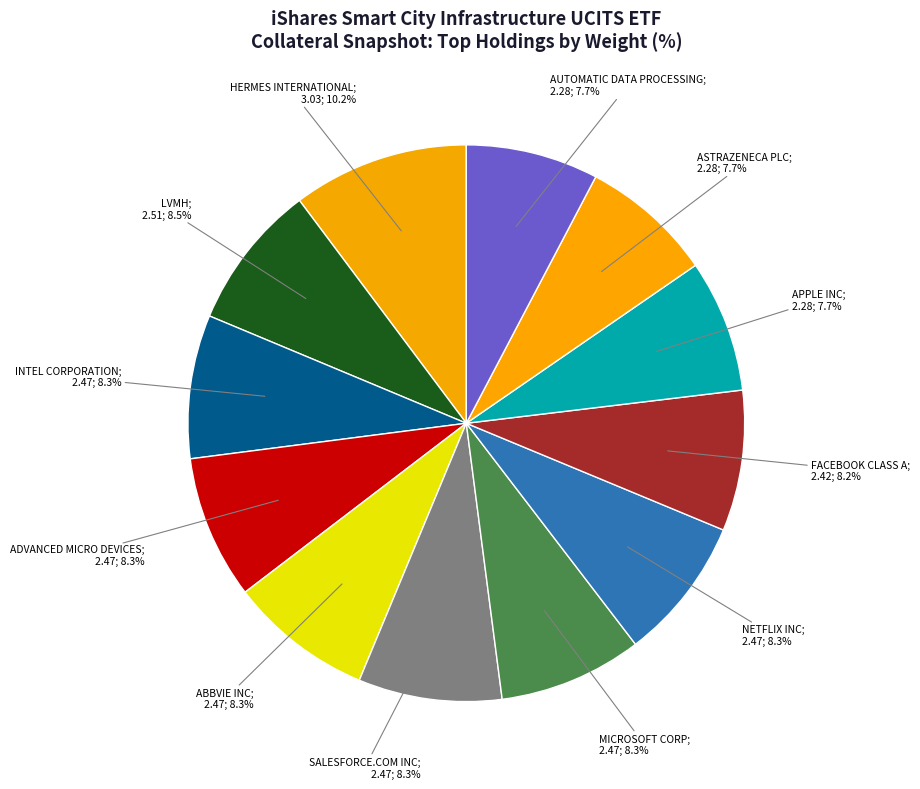

Rank the categories by value from lowest to highest.

APPLE INC, ASTRAZENECA PLC, AUTOMATIC DATA PROCESSING, FACEBOOK CLASS A, INTEL CORPORATION, ADVANCED MICRO DEVICES, ABBVIE INC, SALESFORCE.COM INC, MICROSOFT CORP, NETFLIX INC, LVMH, HERMES INTERNATIONAL